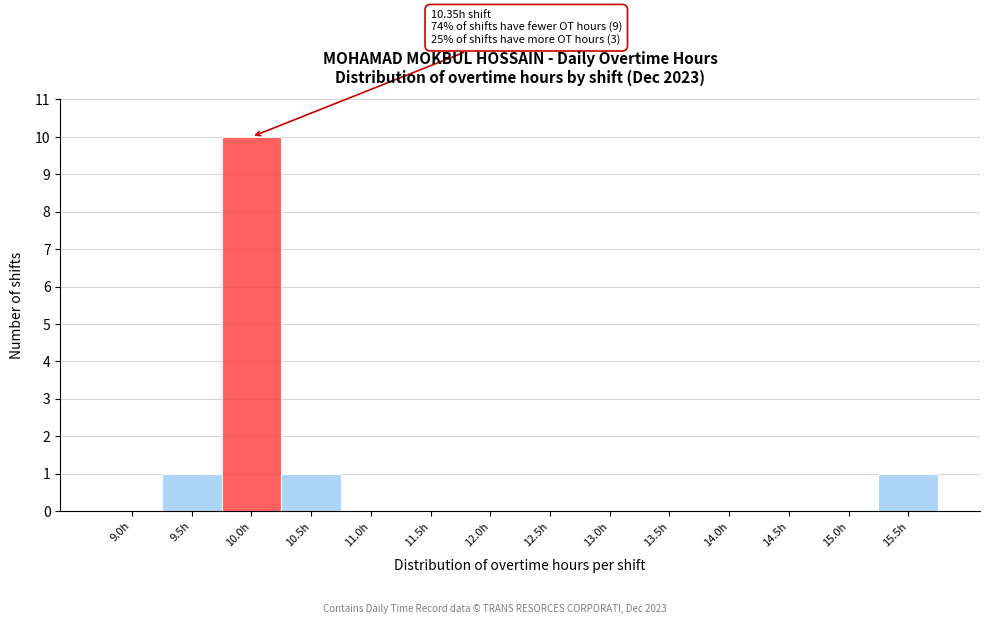

Reading left to right, what are all the values shown in this chart?

9.0h=0	9.5h=1	10.0h=10	10.5h=1	11.0h=0	11.5h=0	12.0h=0	12.5h=0	13.0h=0	13.5h=0	14.0h=0	14.5h=0	15.0h=0	15.5h=1